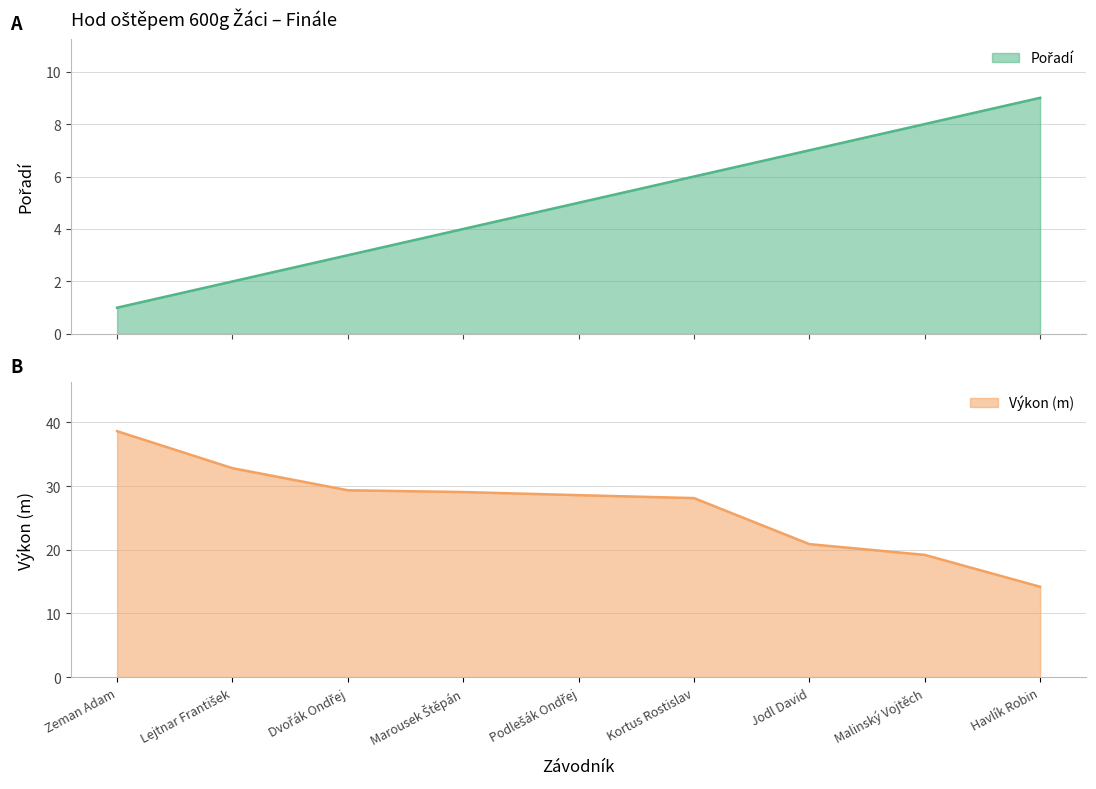

True or false: Výkon has more than 2 points higher than both neighbors.

False